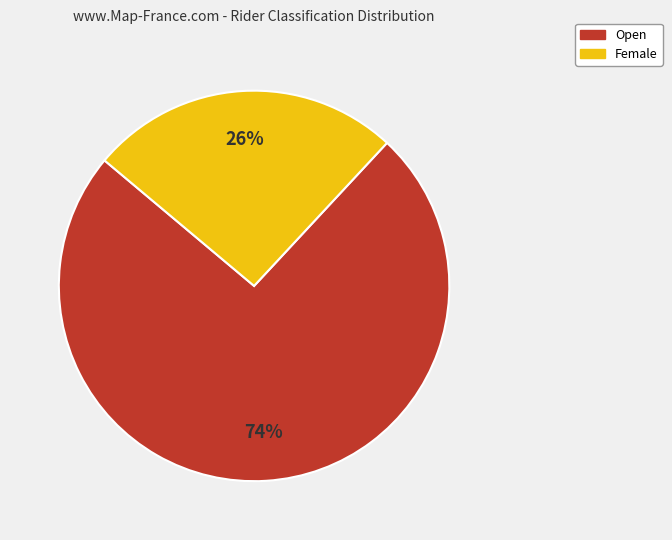

Is the sum of Female and Open greater than half?

Yes